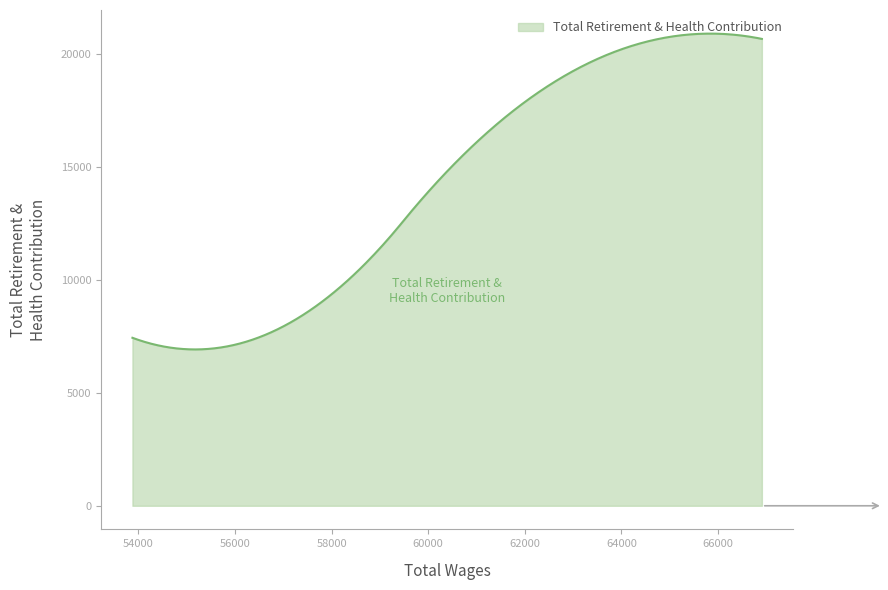

What is the minimum value shown in the chart?

6923.7